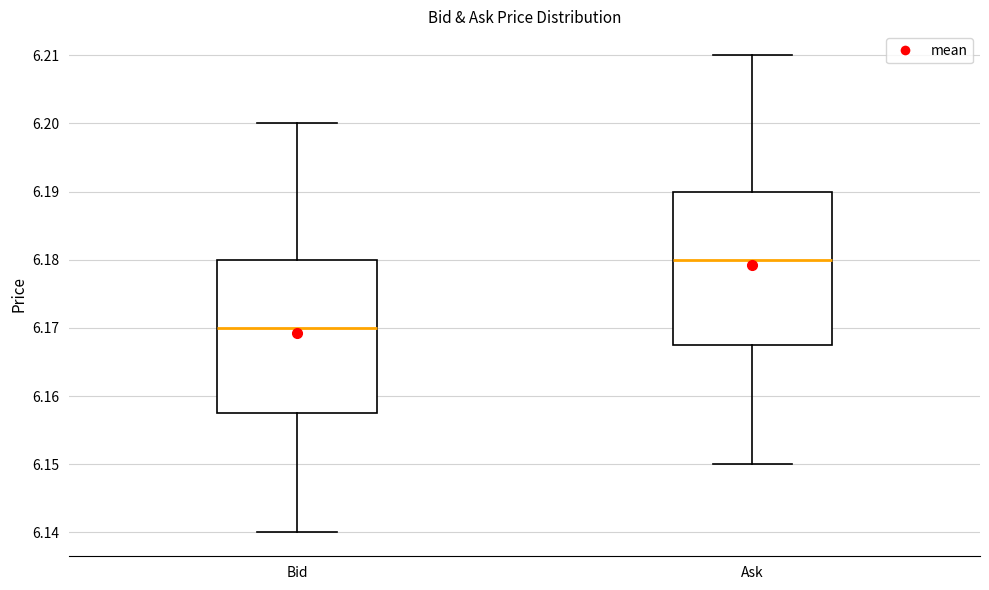

Which box's median line is the lowest?

Bid